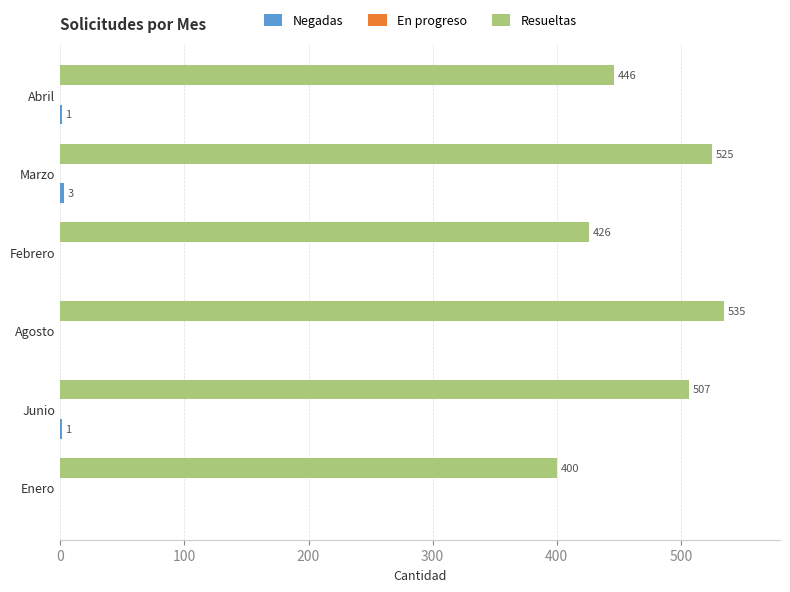

Which series has the largest total across all categories?

Resueltas